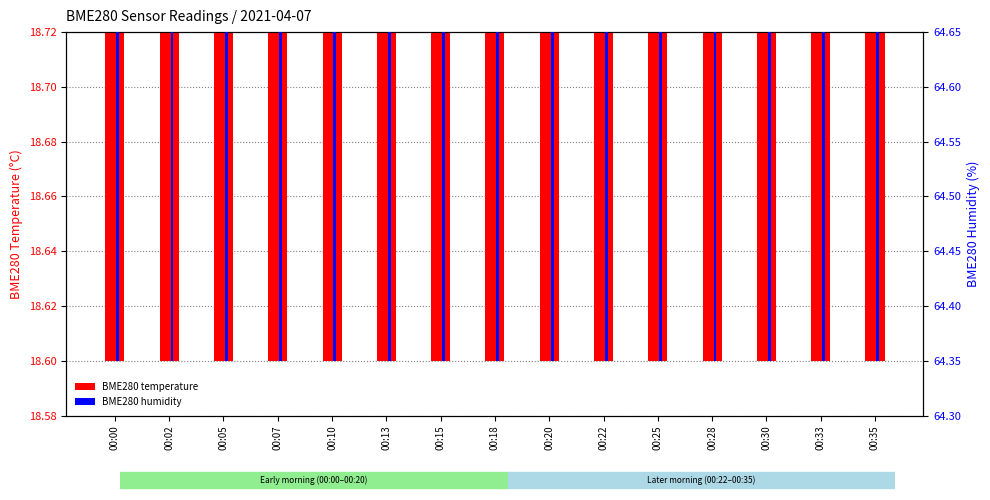

Where is BME280 humidity nearest to the value 64?

00:18